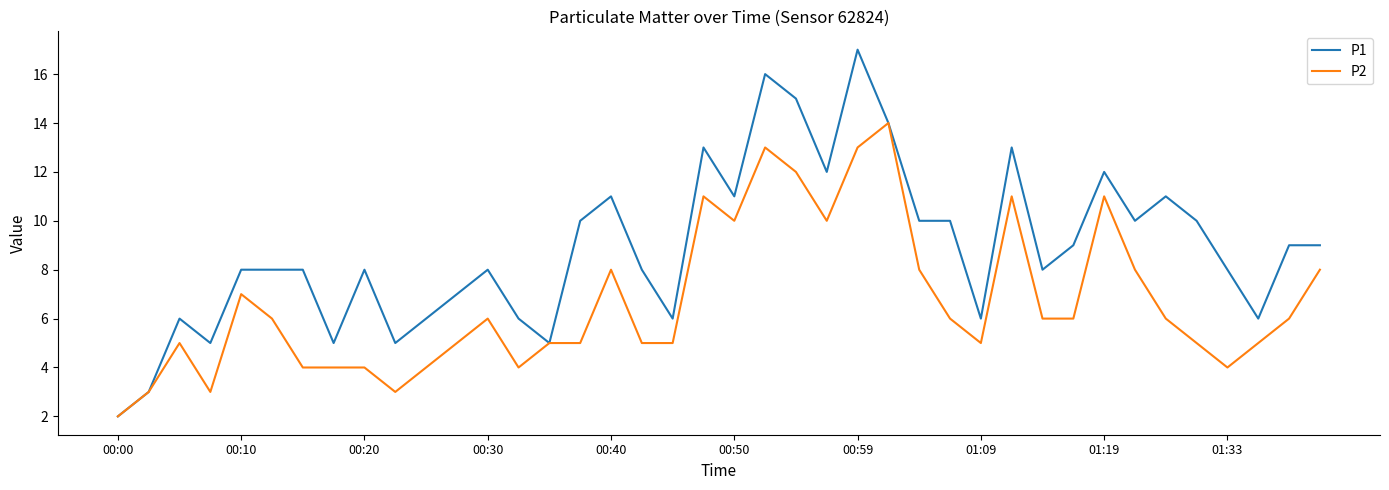

What is the difference between the maximum and minimum values in the P2 series?

12